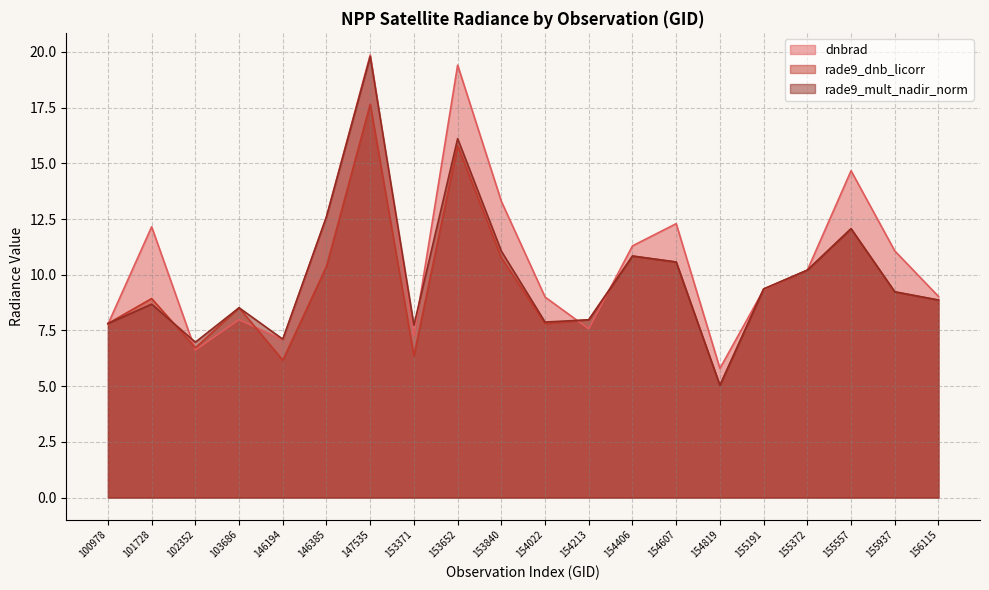

How many data points in rade9_dnb_licorr are above 9?

10